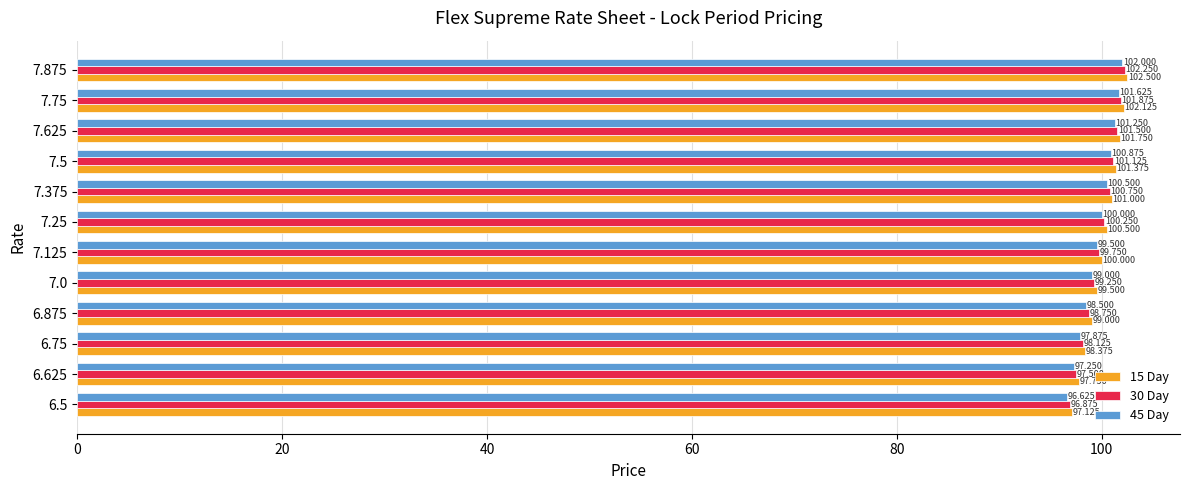

Is the value of 30 Day at 7.875 greater than the value of 15 Day at 7.5?

Yes